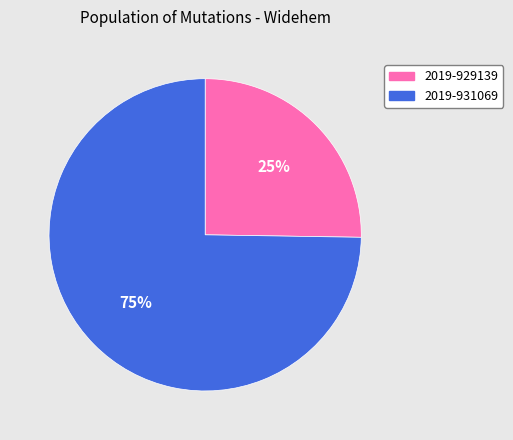

What percentage is the 2019-931069 slice, to the nearest percent?

75%